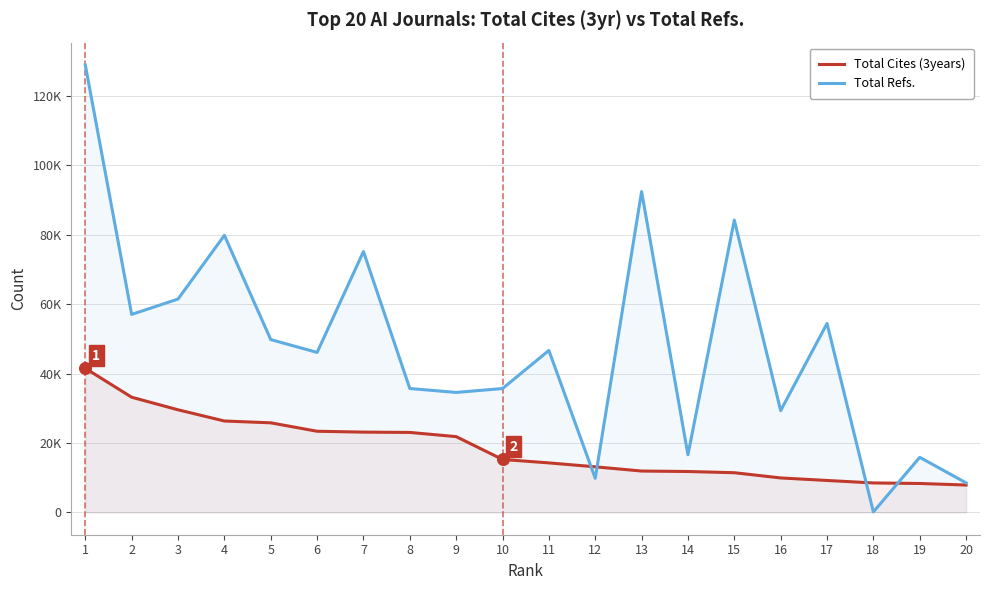

Is the value of Total Cites (3years) at 2 greater than the value of Total Refs. at 6?

No